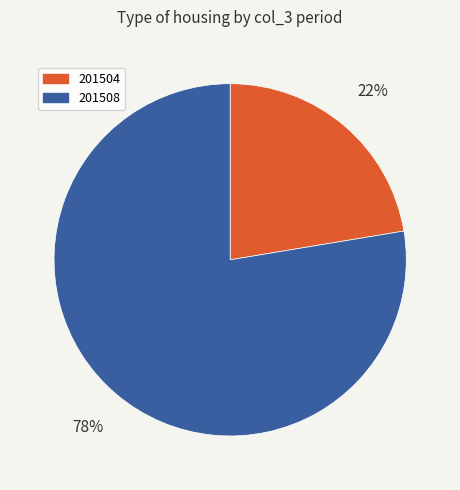

Is there a majority slice in this chart?

Yes